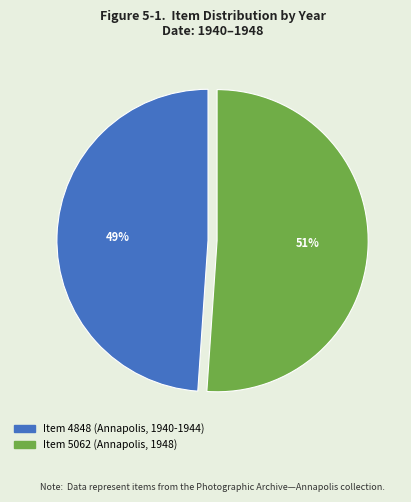

What is the ratio of the value at Item 4848 (Annapolis, 1940-1944) to the value at Item 5062 (Annapolis, 1948)?

1.0